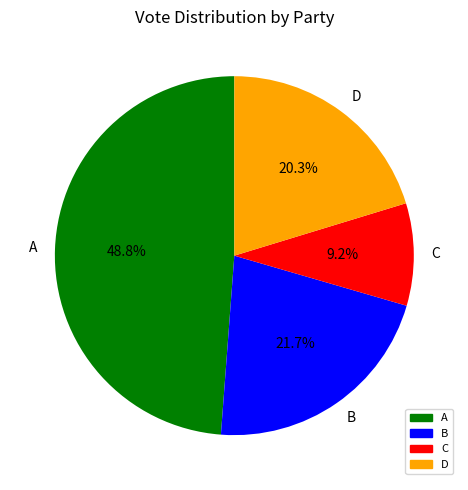

How many slices are in this pie chart?

4